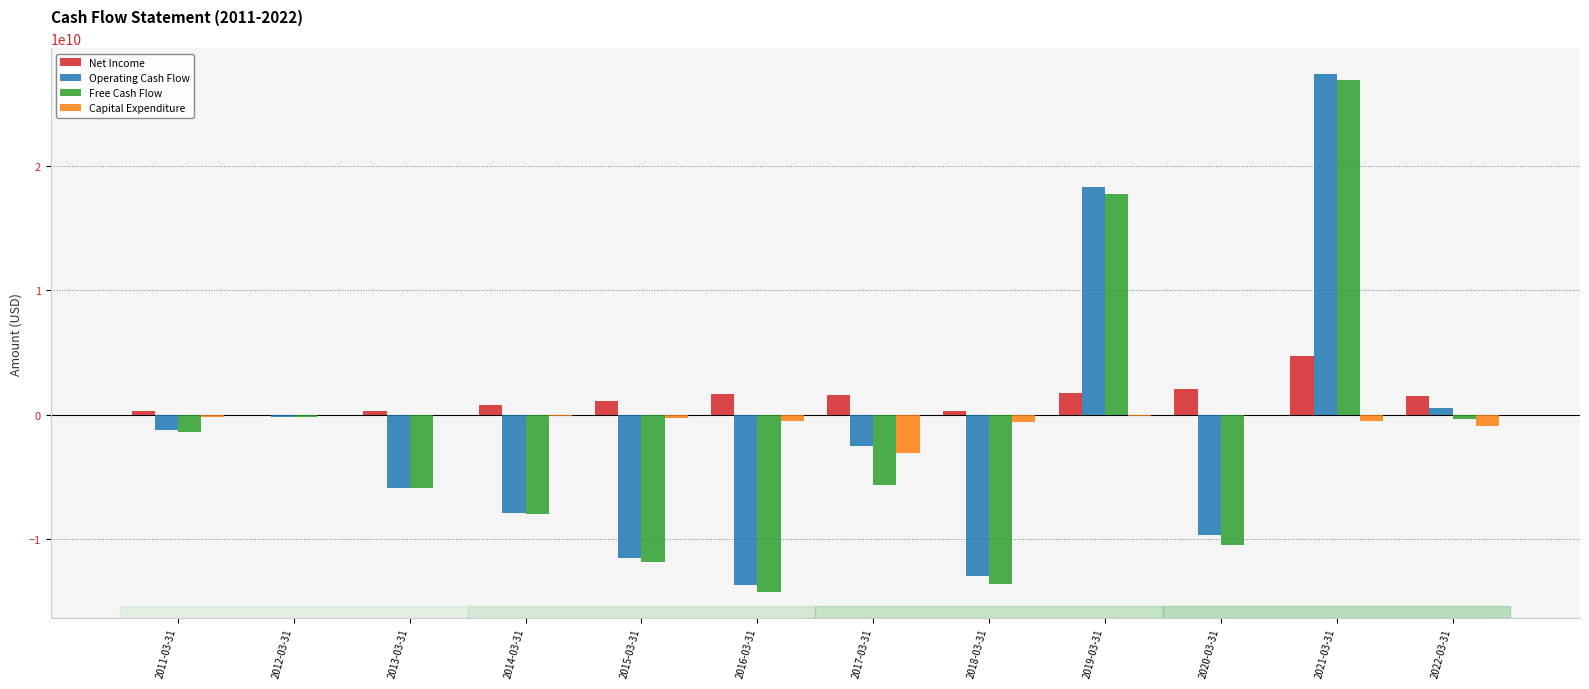

Between 2011-03-31 and 2014-03-31, which series saw the biggest shift?

Operating Cash Flow